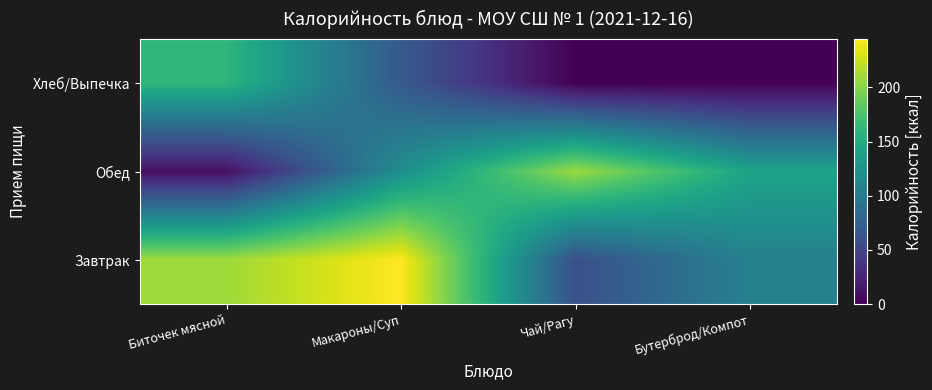

At how many categories does at least one series exceed 180?

3